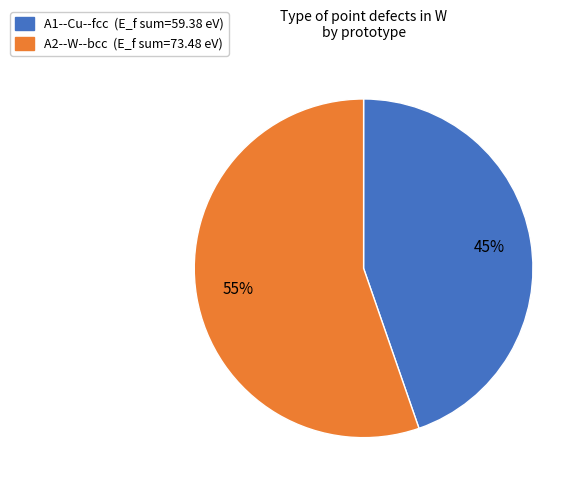

Does any single category account for the majority?

Yes